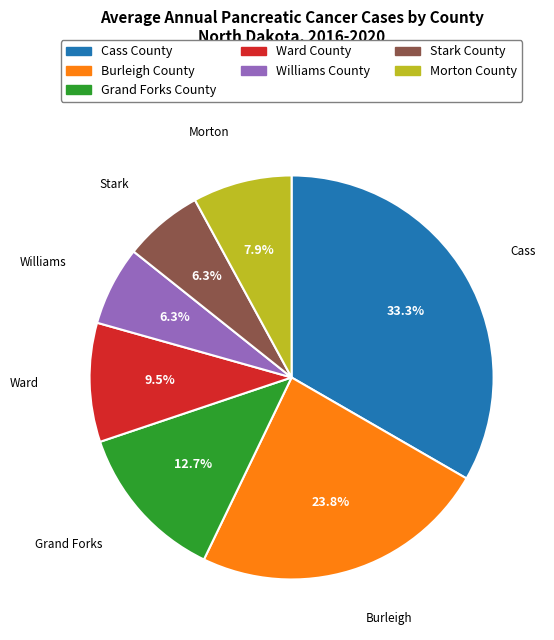

Is the sum of Williams County and Grand Forks County greater than half?

No